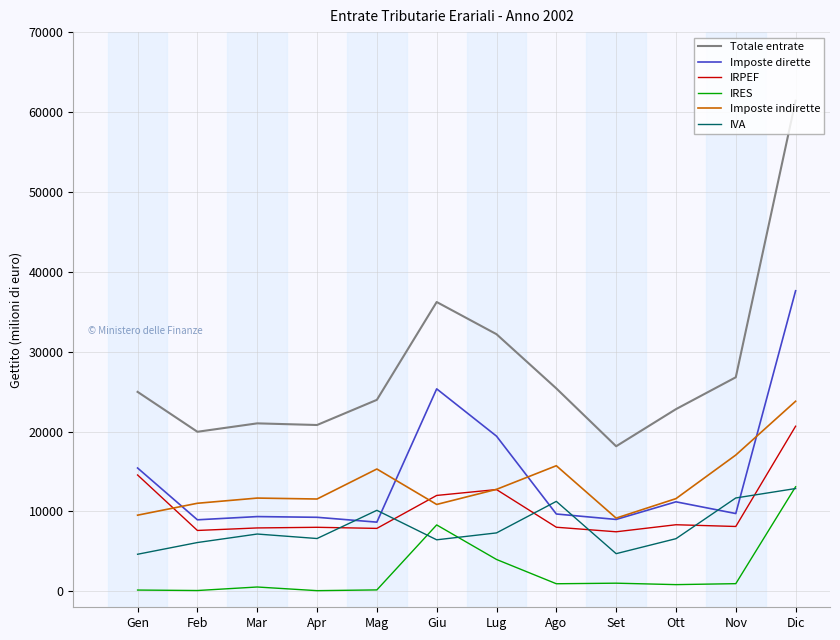

True or false: Imposte dirette has a value of 15435 at Gen.

True